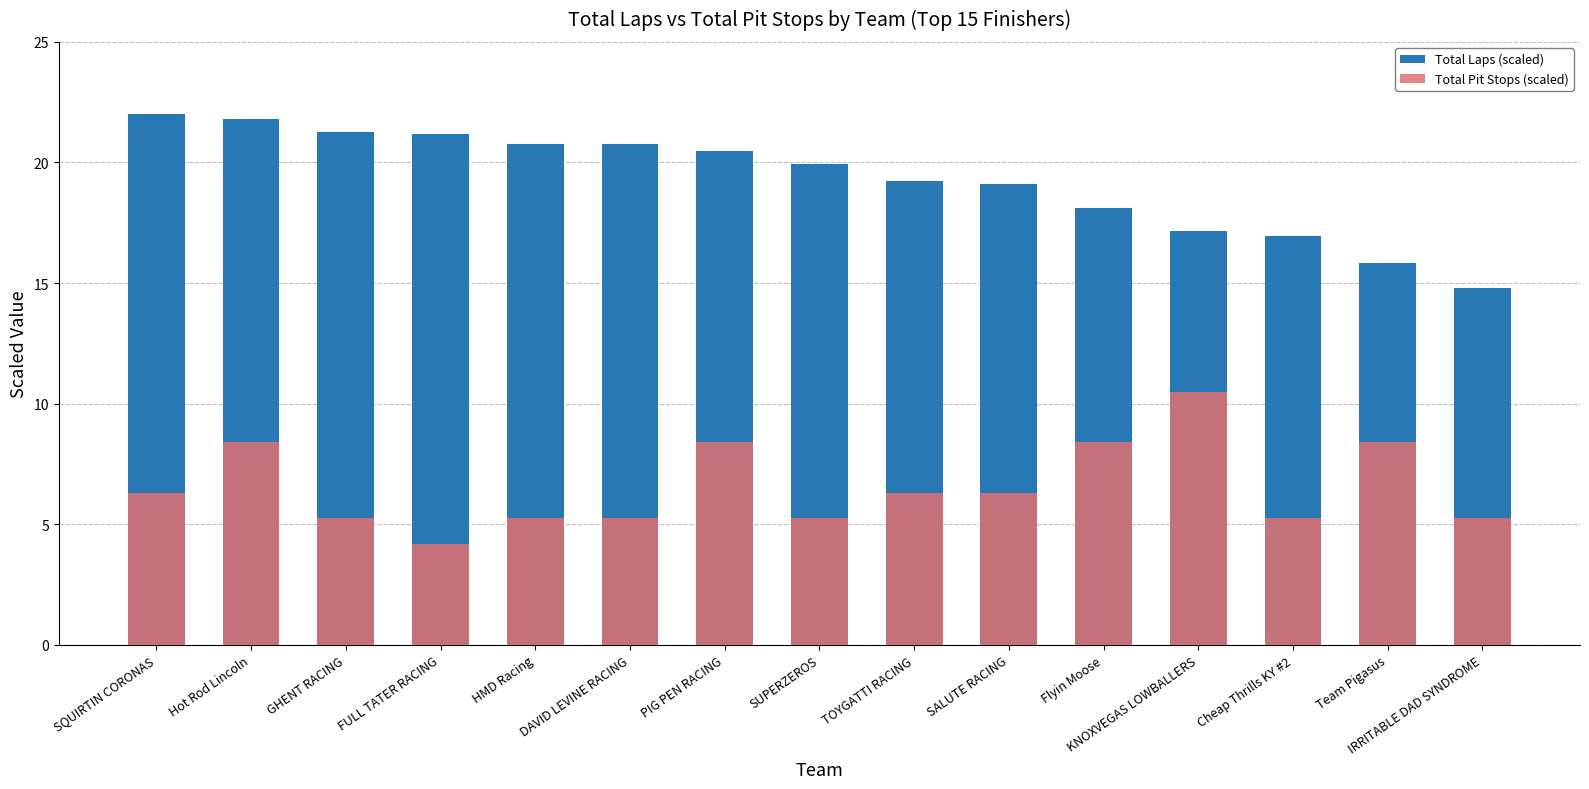

What is the label of the 5th bar from the right?

Flyin Moose